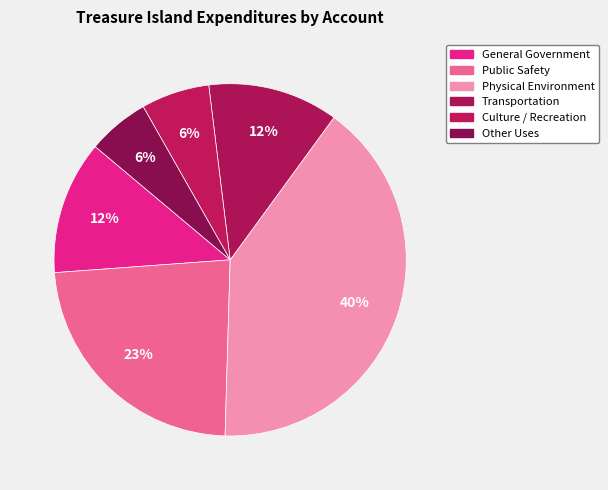

Does Physical Environment represent more than half of the total?

No